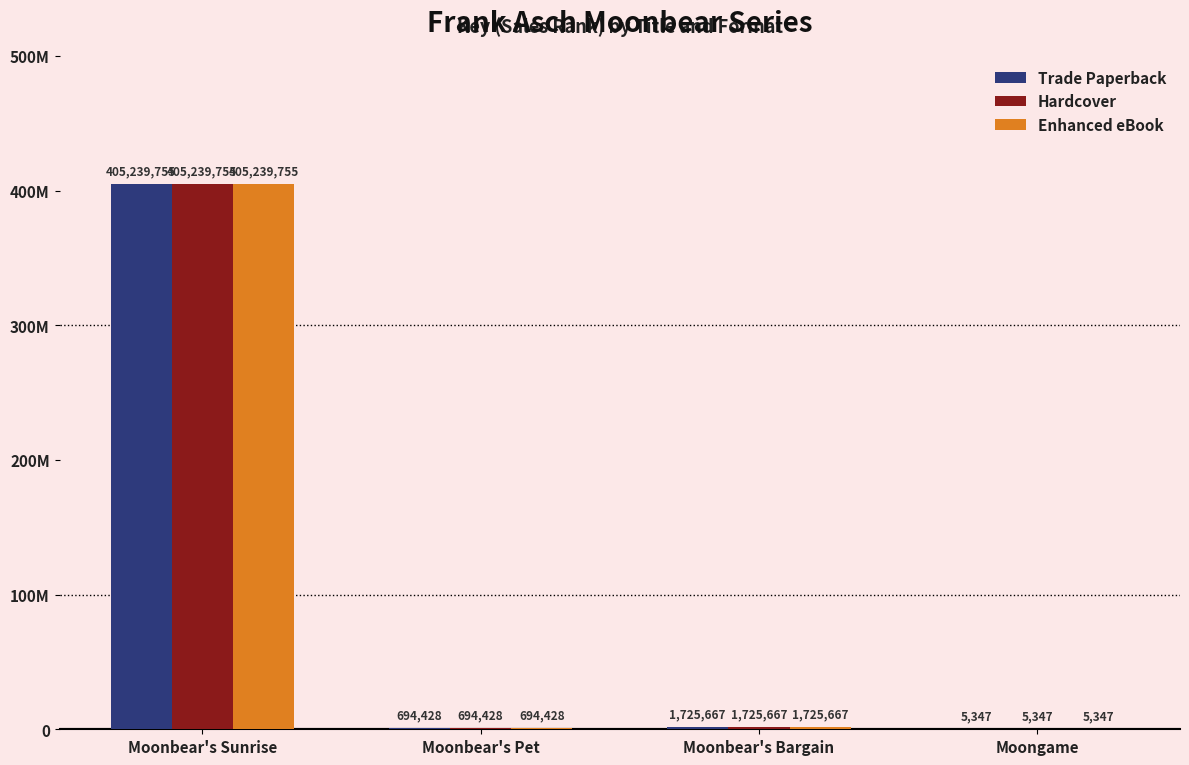

What is the sum of the Enhanced eBook values at Moonbear's Bargain and Moongame?

1731014